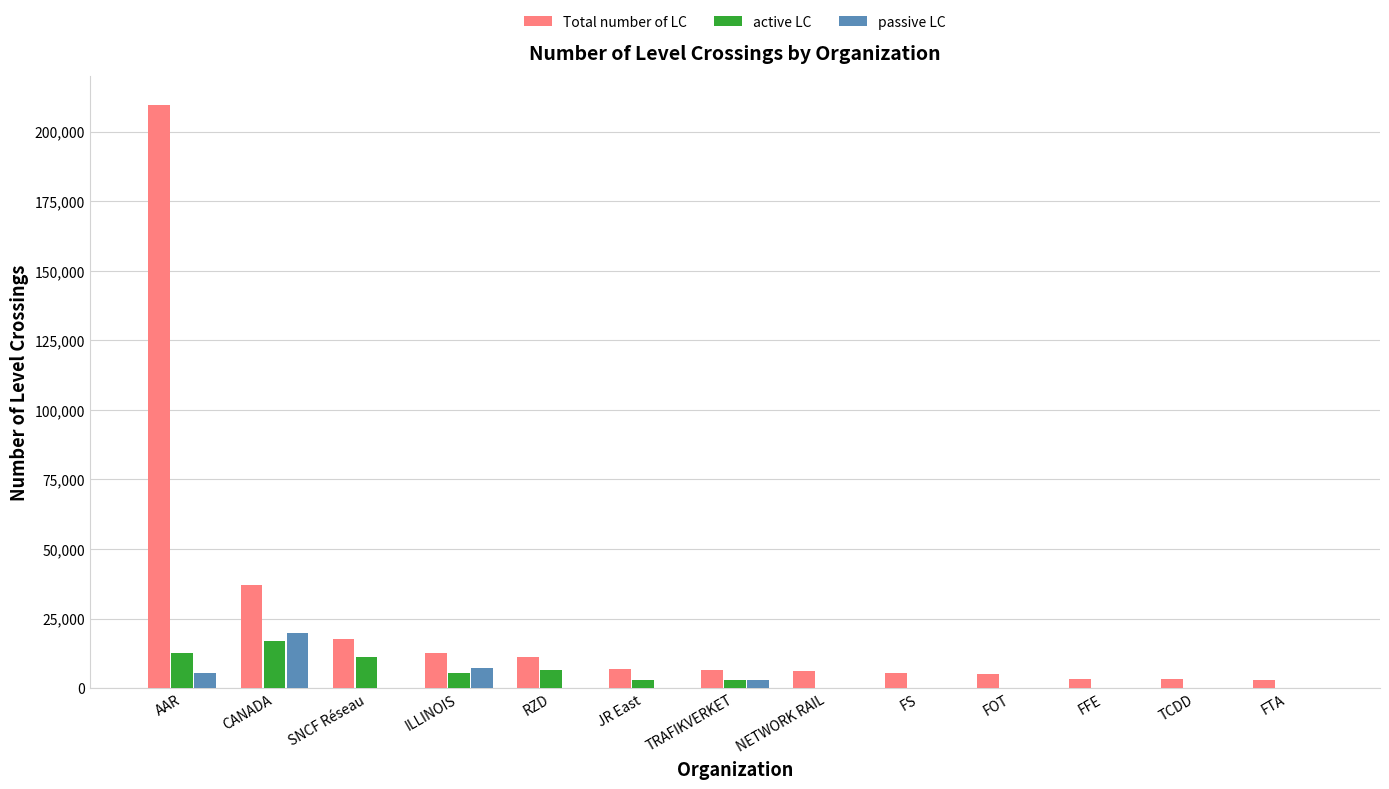

What is the maximum value shown in the chart?

209566